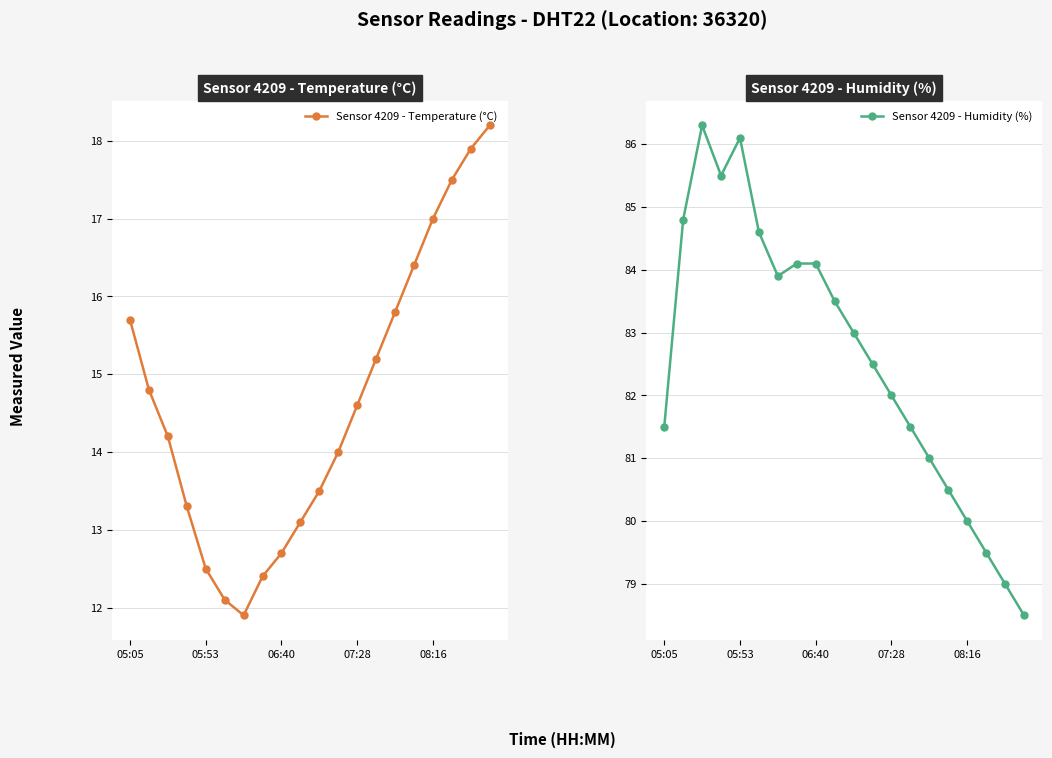

Reading left to right, what are all the values shown in this chart?

Sensor 4209 - Temperature (°C): 15.7	14.8	14.2	13.3	12.5	12.1	11.9	12.4	12.7	13.1	13.5	14.0	14.6	15.2	15.8	16.4	17.0	17.5	17.9	18.2
Sensor 4209 - Humidity (%): 81.5	84.8	86.3	85.5	86.1	84.6	83.9	84.1	84.1	83.5	83.0	82.5	82.0	81.5	81.0	80.5	80.0	79.5	79.0	78.5